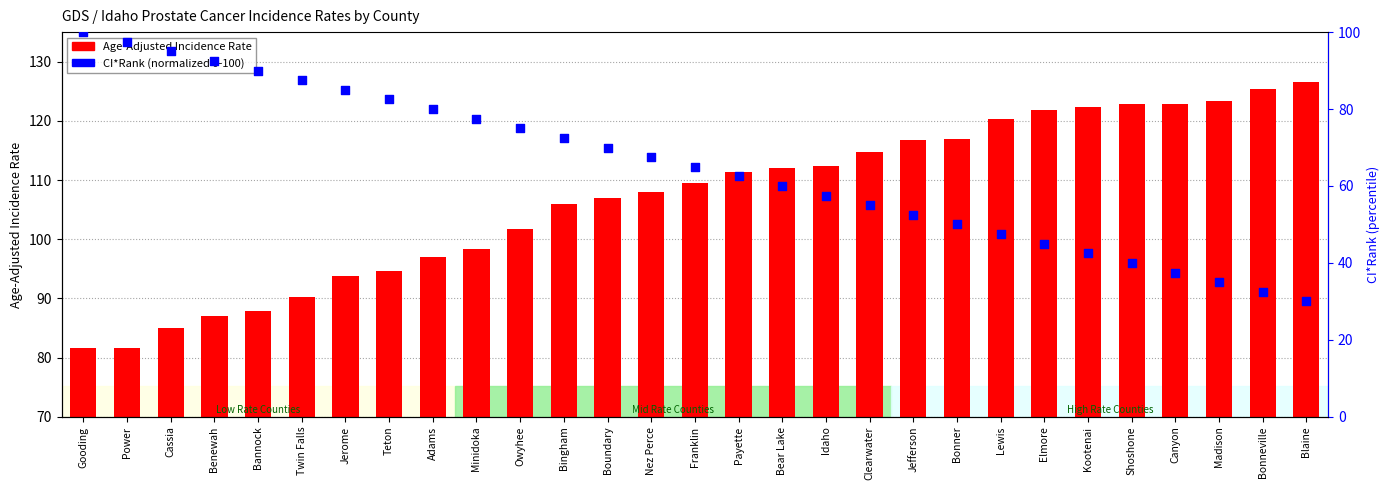

At which category is the sum across all series the highest?

Gooding